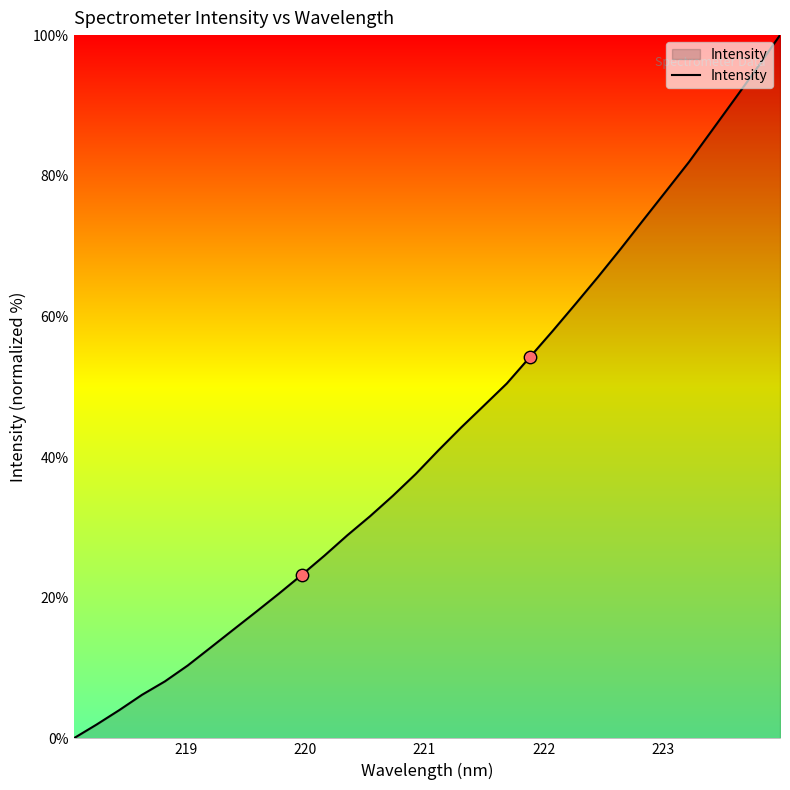

What is the maximum value shown in the chart?

100.0